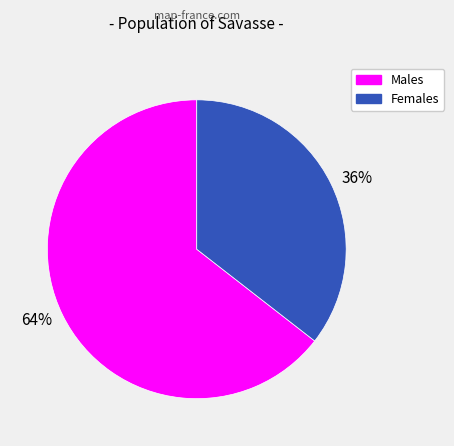

The 64% slice represents 53% of the pie. True or false?

False